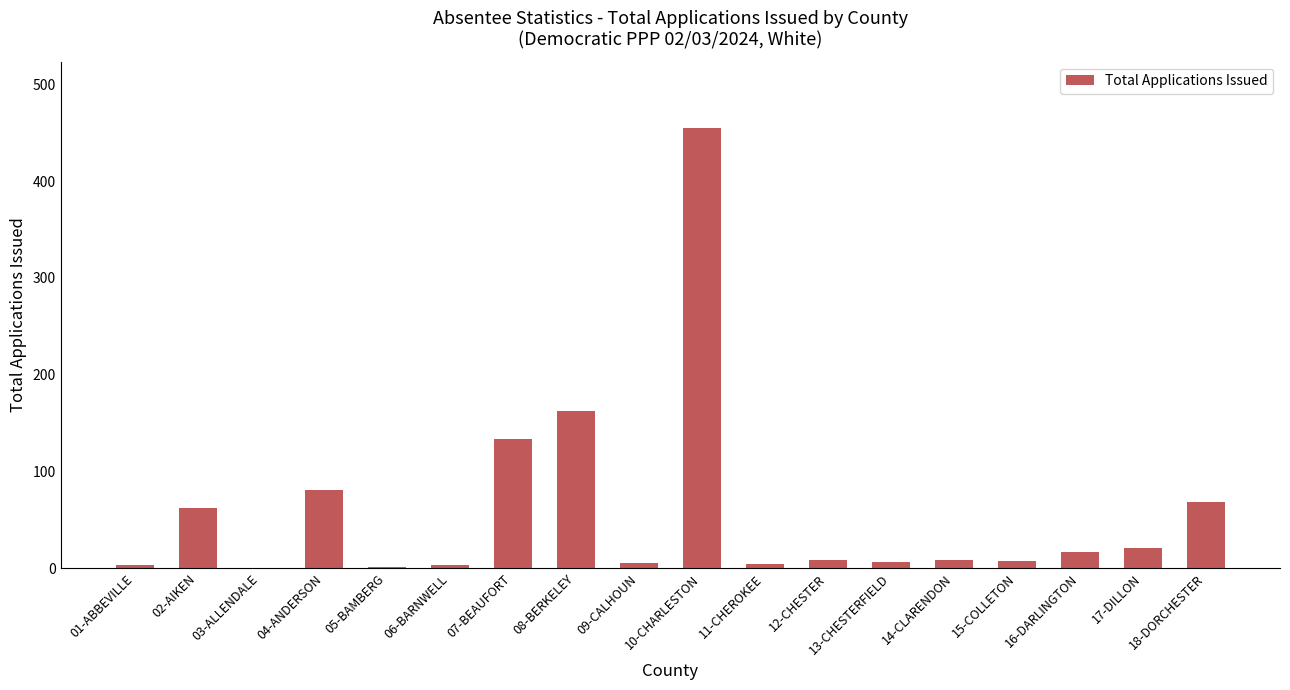

Is it true that the value at 02-AIKEN is 62?

True